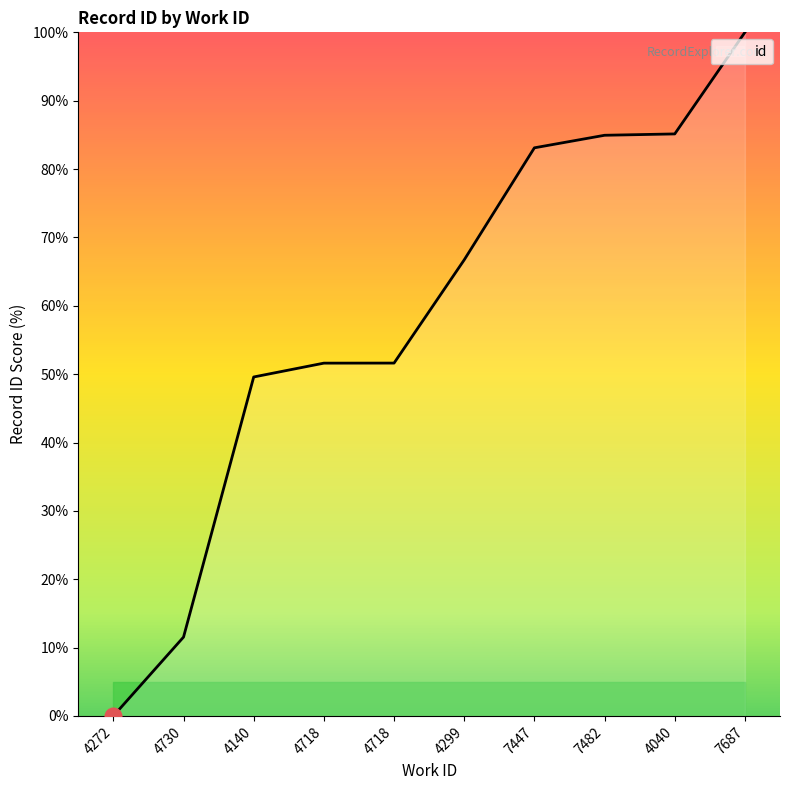

Where is the data nearest to the value 50?

4140